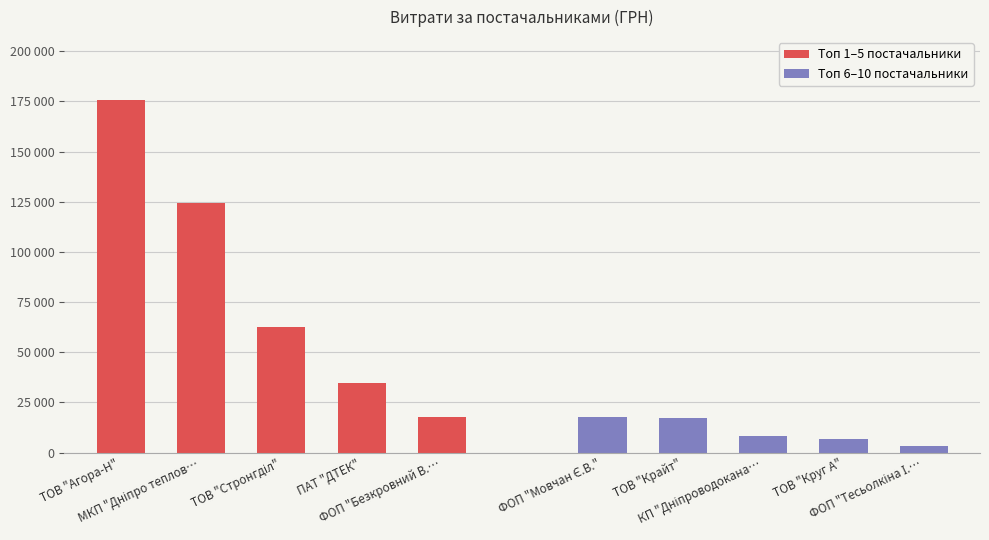

How many distinct data groups are displayed?

2